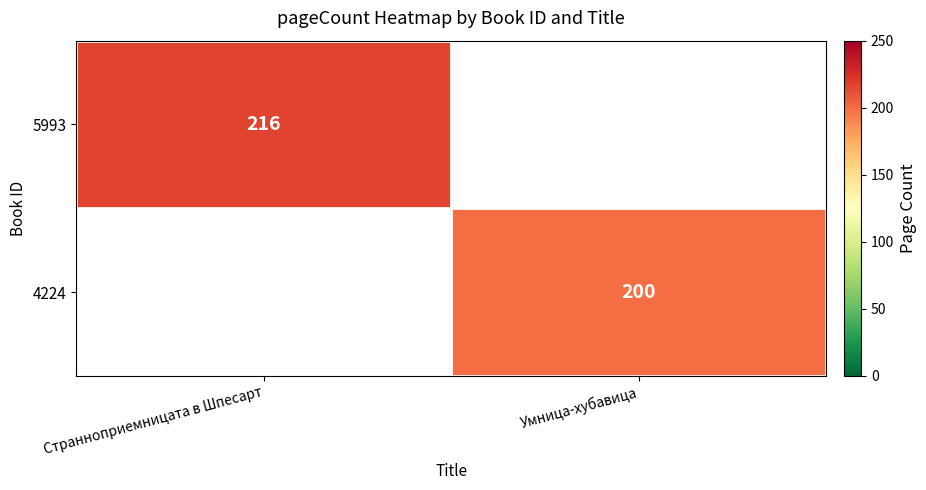

The 4224 series shows 200 at Умница-хубавица. True or false?

True